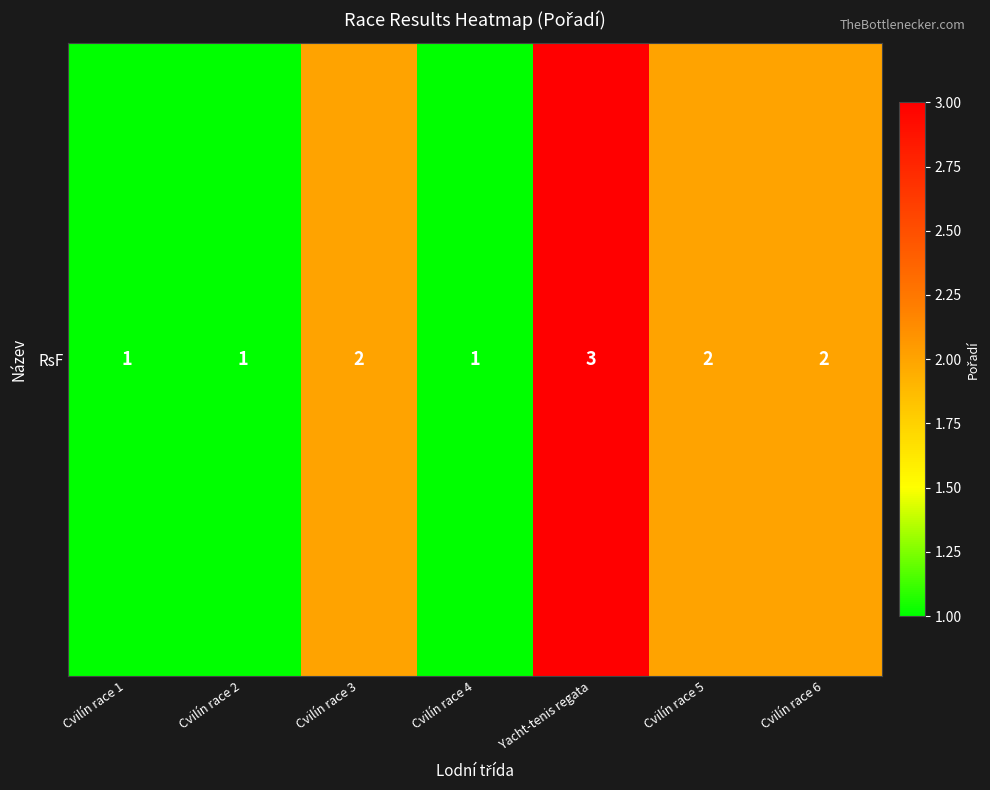

Rank the categories by value from lowest to highest.

Cvilín race 1, Cvilín race 2, Cvilín race 4, Cvilín race 3, Cvilín race 5, Cvilín race 6, Yacht-tenis regata